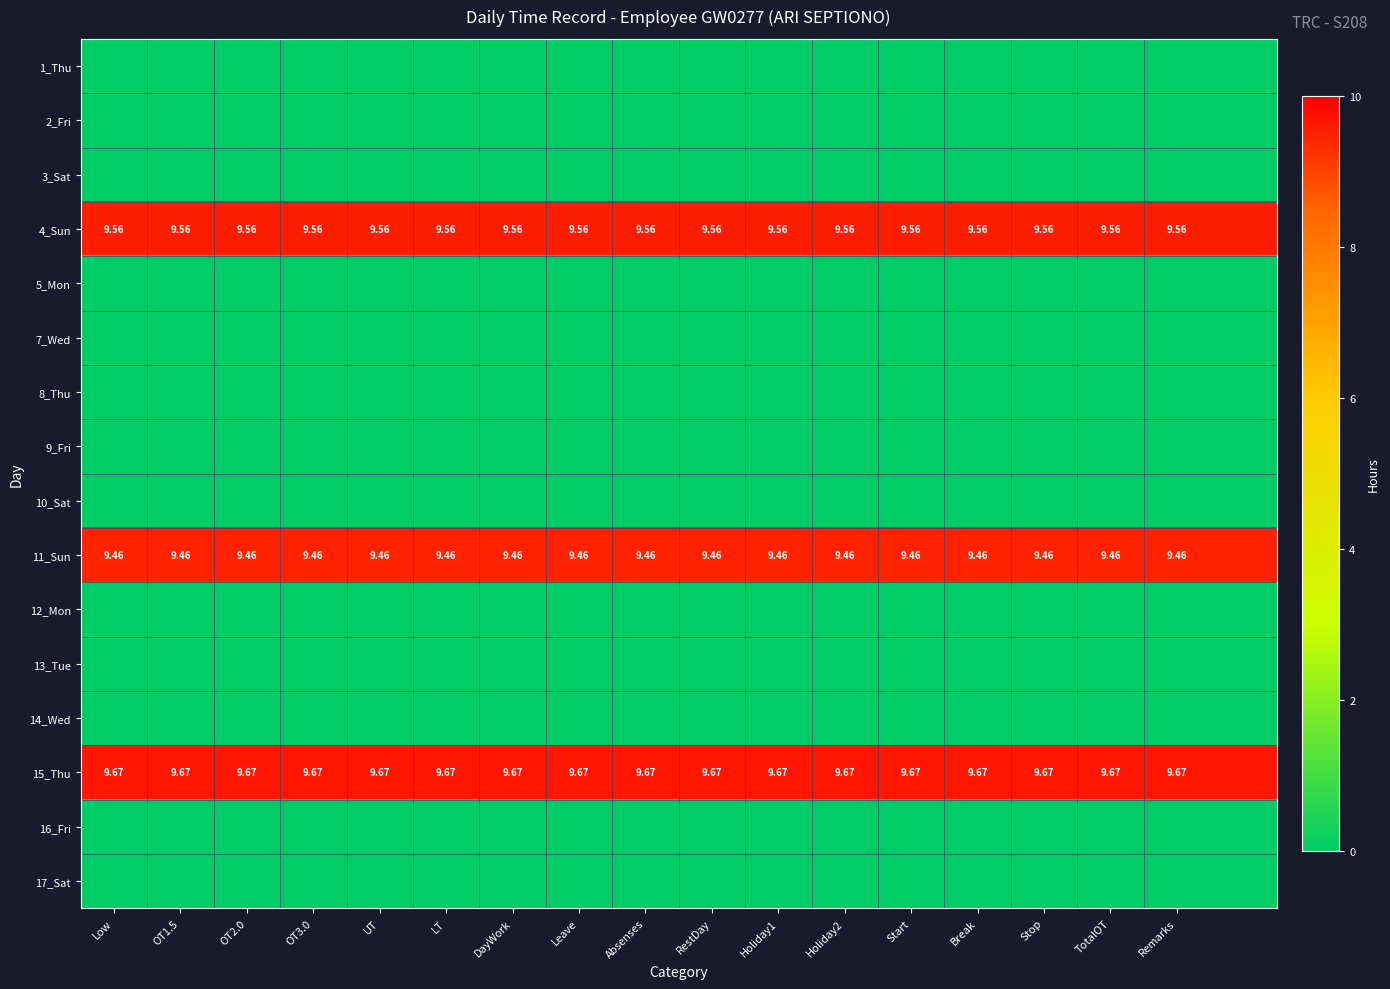

What is the total value across all series at UT?

28.7